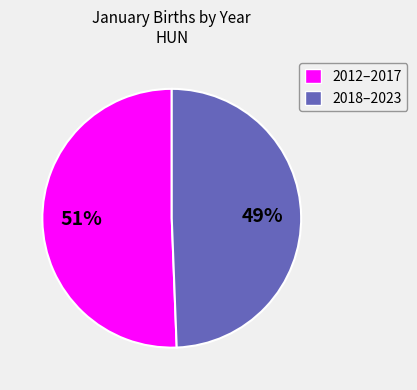

Rank the categories by value from highest to lowest.

2012–2017, 2018–2023